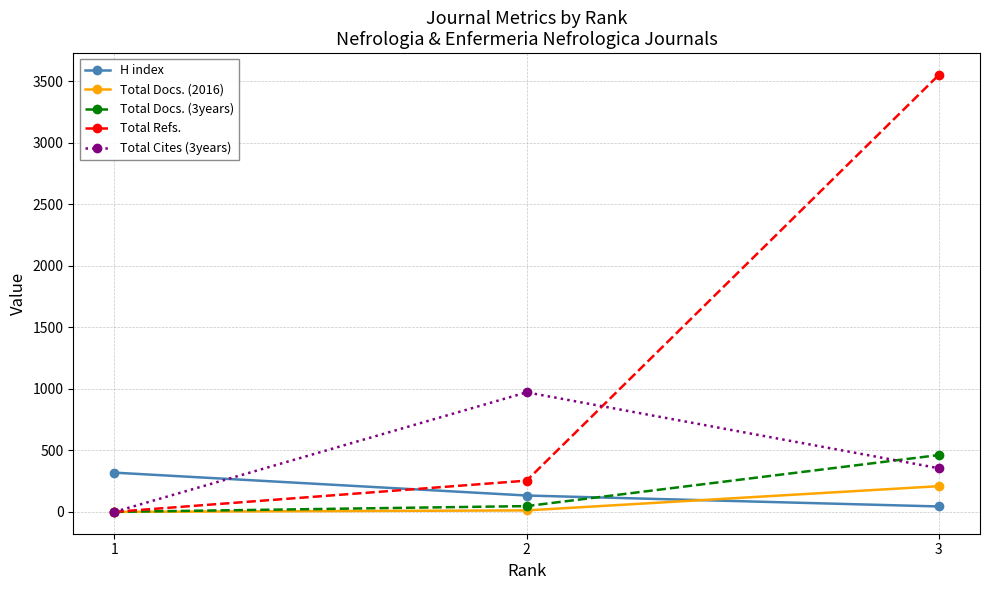

What value does the Total Cites (3years) series have at 3, to the nearest 10?

360